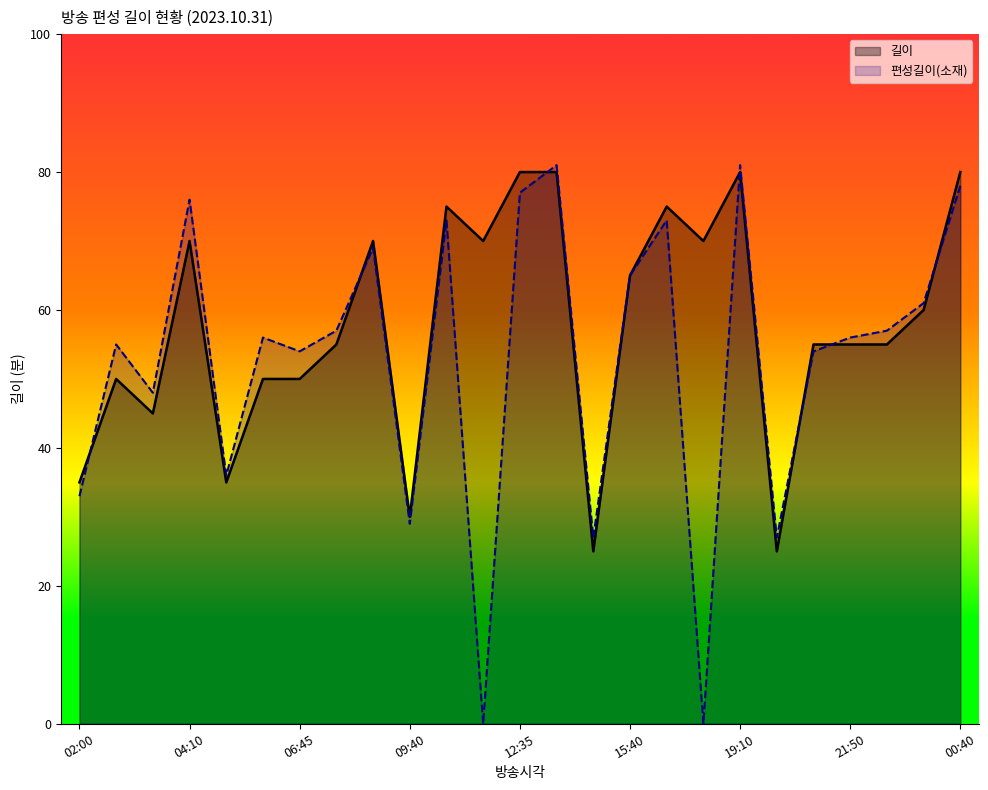

What is the average value of the 편성길이(소재) series?

53